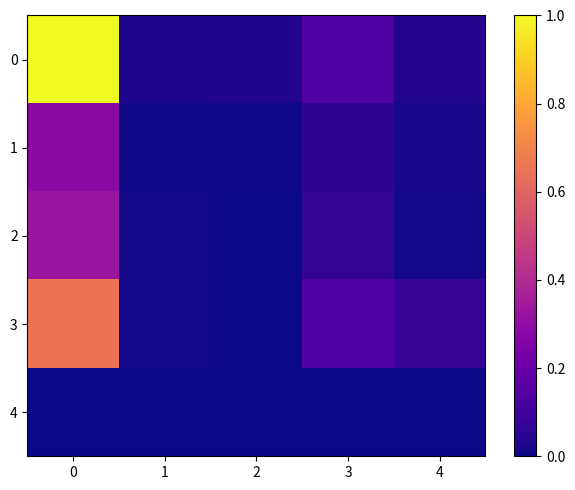

Between 3 and 2, which is larger?

3